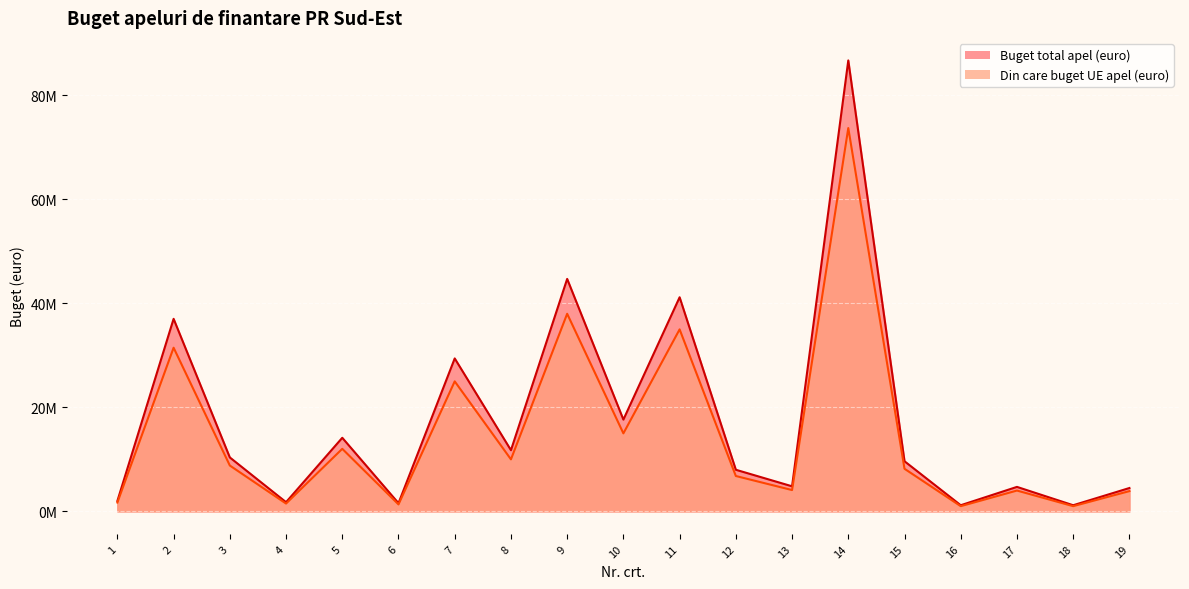

True or false: Din care buget UE apel (euro) has more than 2 interior local peaks.

True